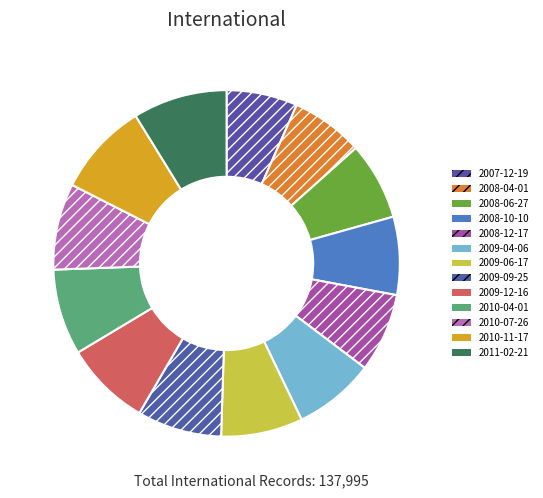

Is there any slice that represents more than half of the pie?

No